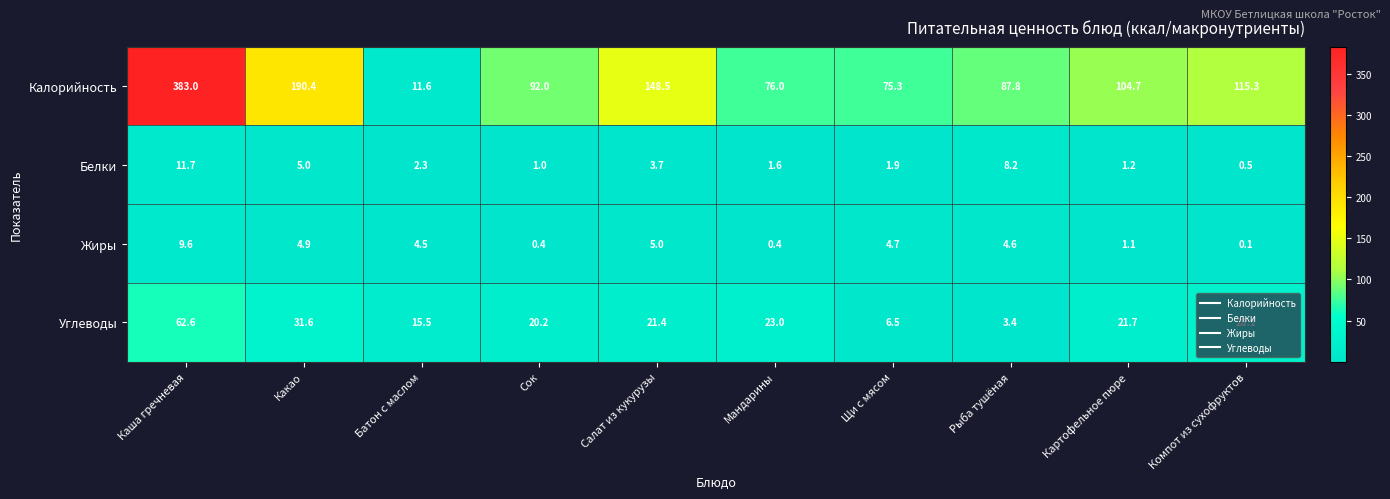

Which series changed the most between Сок and Компот из сухофруктов?

Калорийность